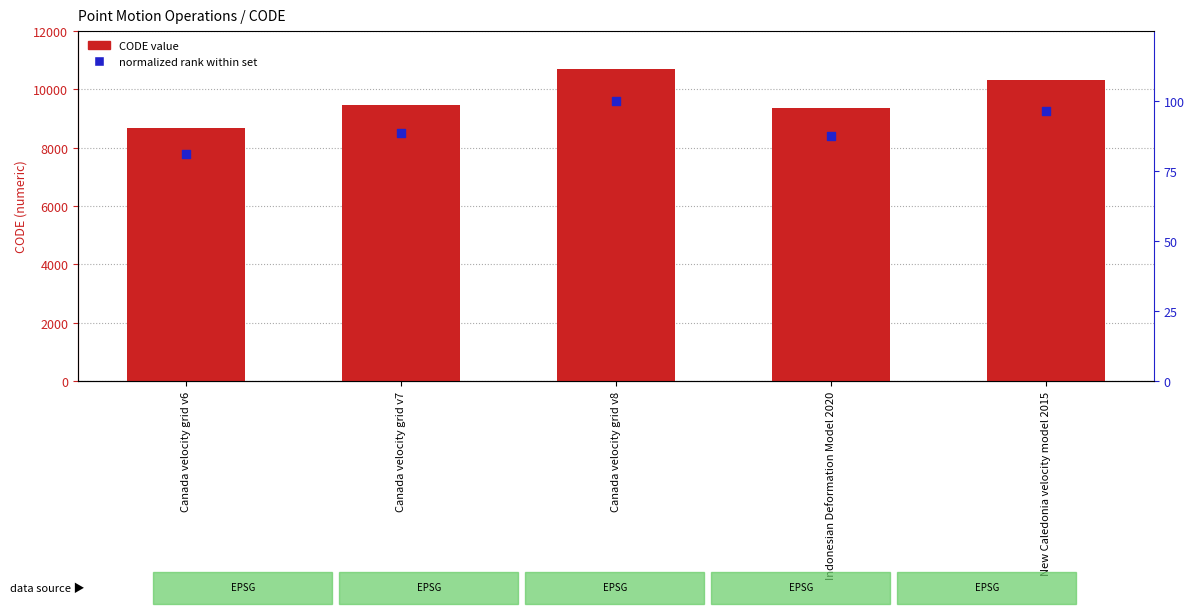

Which series contains the lowest Y value?

normalized rank (0-100)